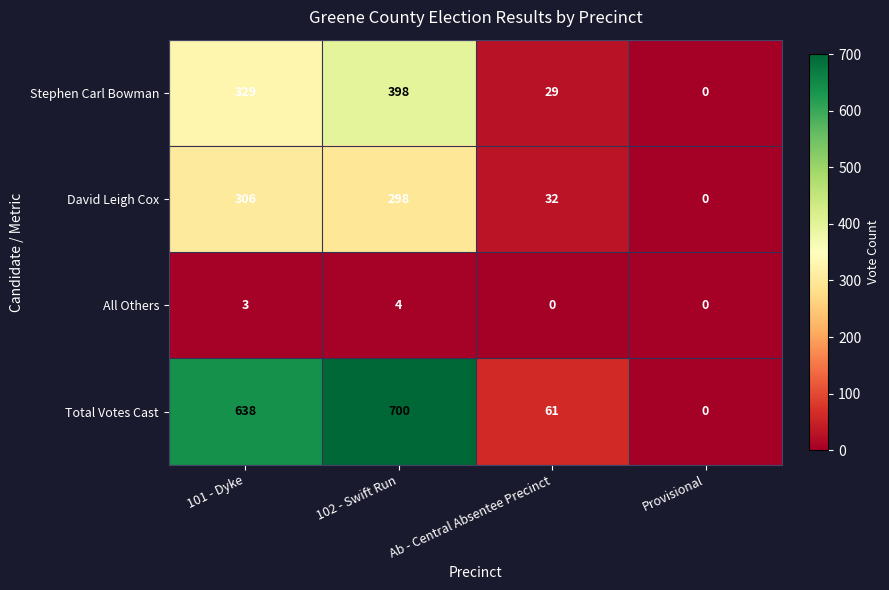

How many categories are shown in the chart?

4